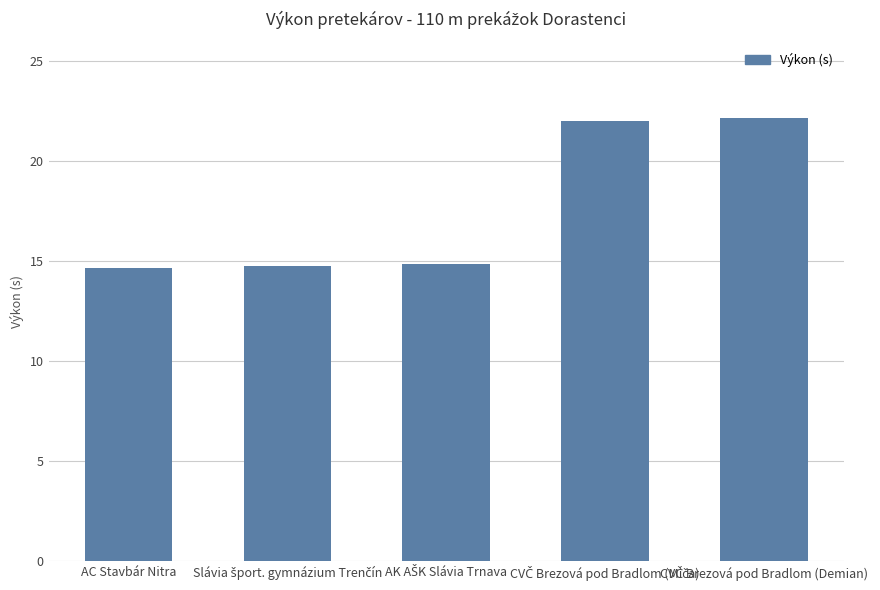

What is the value of the 2nd bar from the left?

14.8